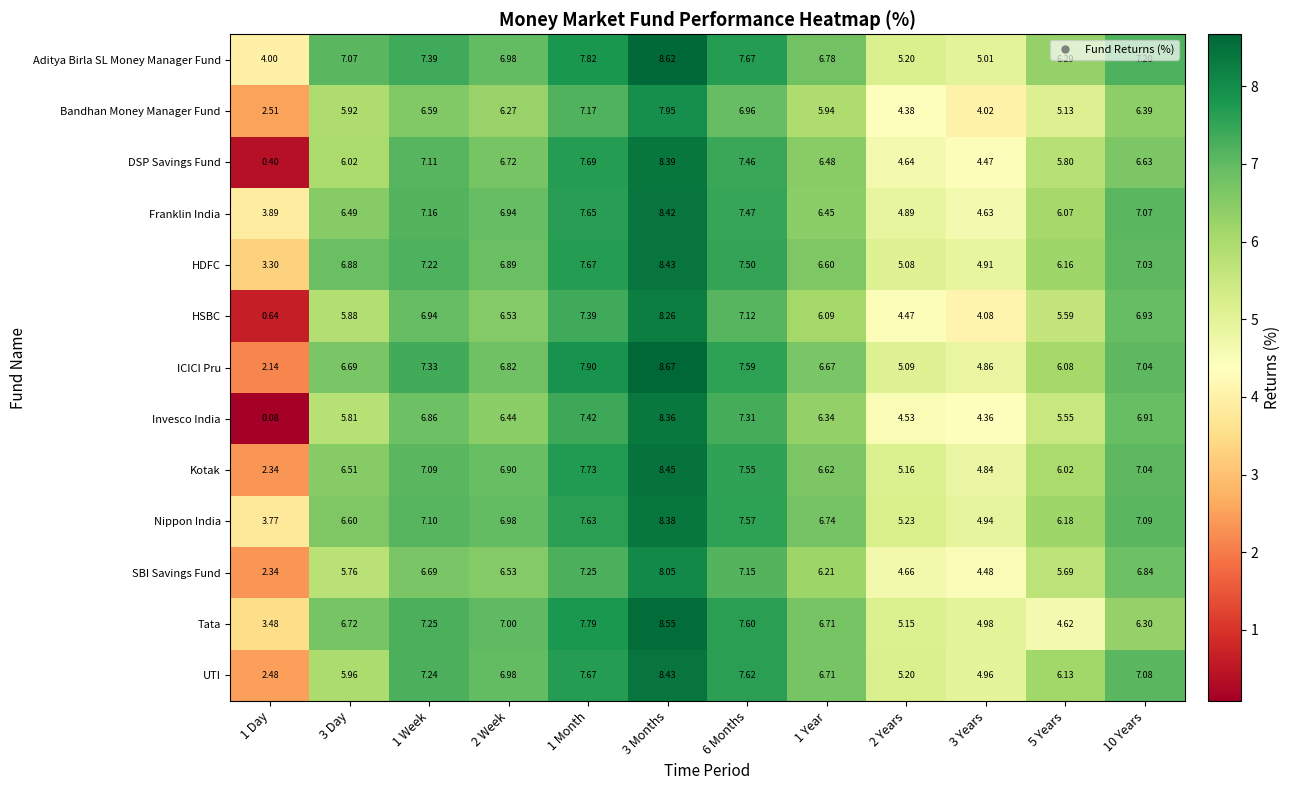

Which series has the largest range (max minus min)?

Invesco India